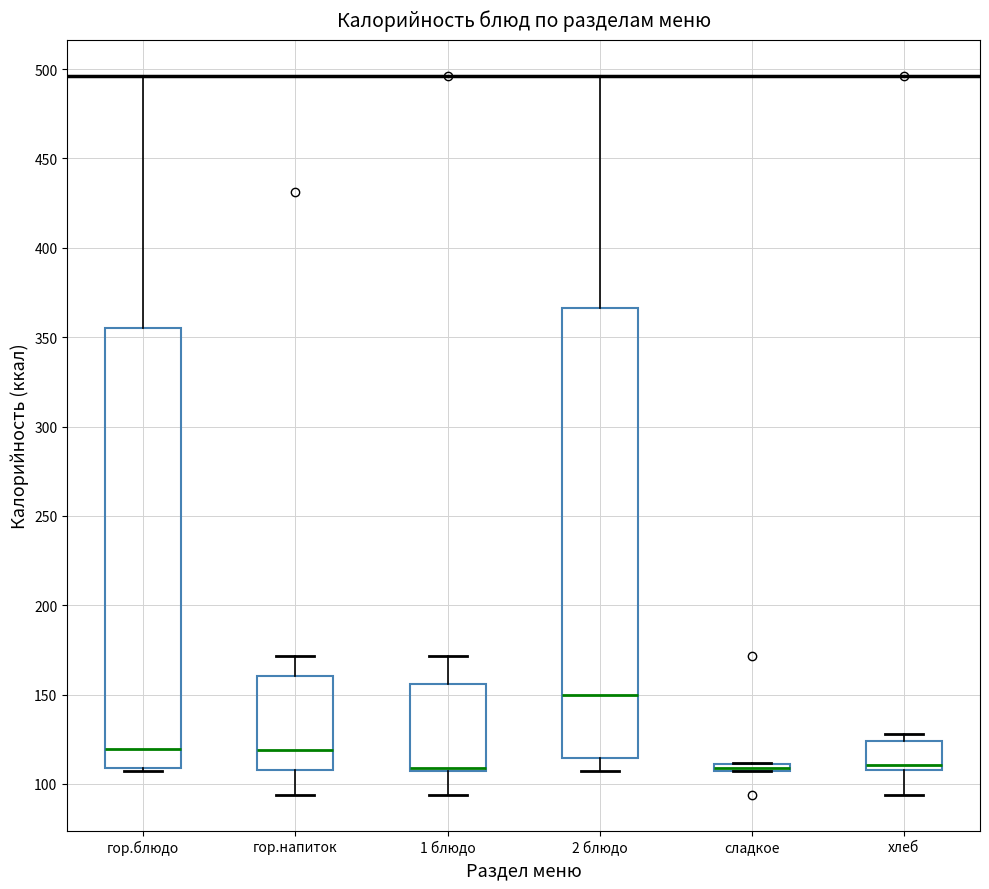

Where does the lower whisker of the box for хлеб end on the y-axis? The values are not printed on the chart, so give them approximately, as read against the axis.

95